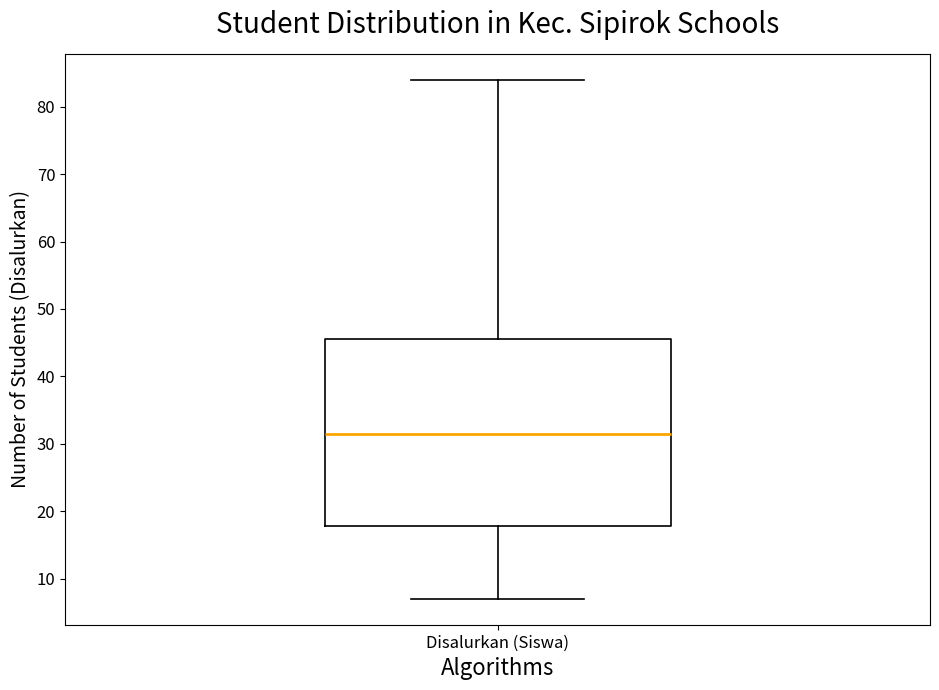

Where does the lower whisker of the box for Disalurkan (Siswa) end on the y-axis? The values are not printed on the chart, so give them approximately, as read against the axis.

7